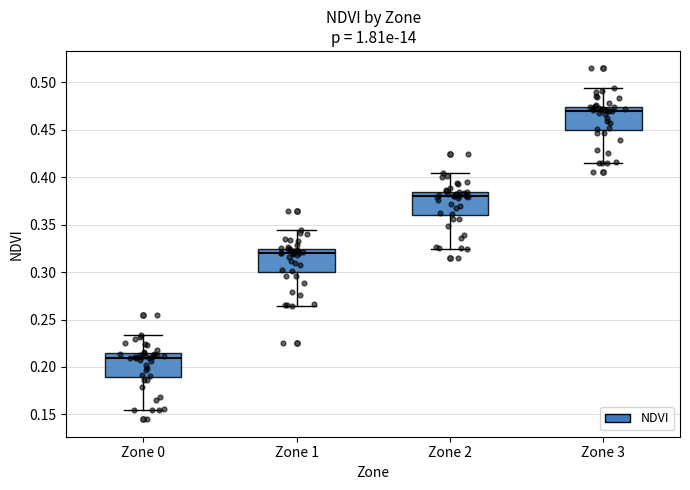

Reading left to right, transcribe this box plot: for each box, give where its median line is, the range the box spans, and where its two whiskers end, as read against the y-axis. The values are not printed on the chart, so give them approximately, as read against the axis.

Zone 0: median 0.210, box 0.190 to 0.215, whiskers 0.155 to 0.235
Zone 1: median 0.320, box 0.300 to 0.325, whiskers 0.265 to 0.345
Zone 2: median 0.380, box 0.360 to 0.385, whiskers 0.325 to 0.405
Zone 3: median 0.470, box 0.450 to 0.475, whiskers 0.415 to 0.495